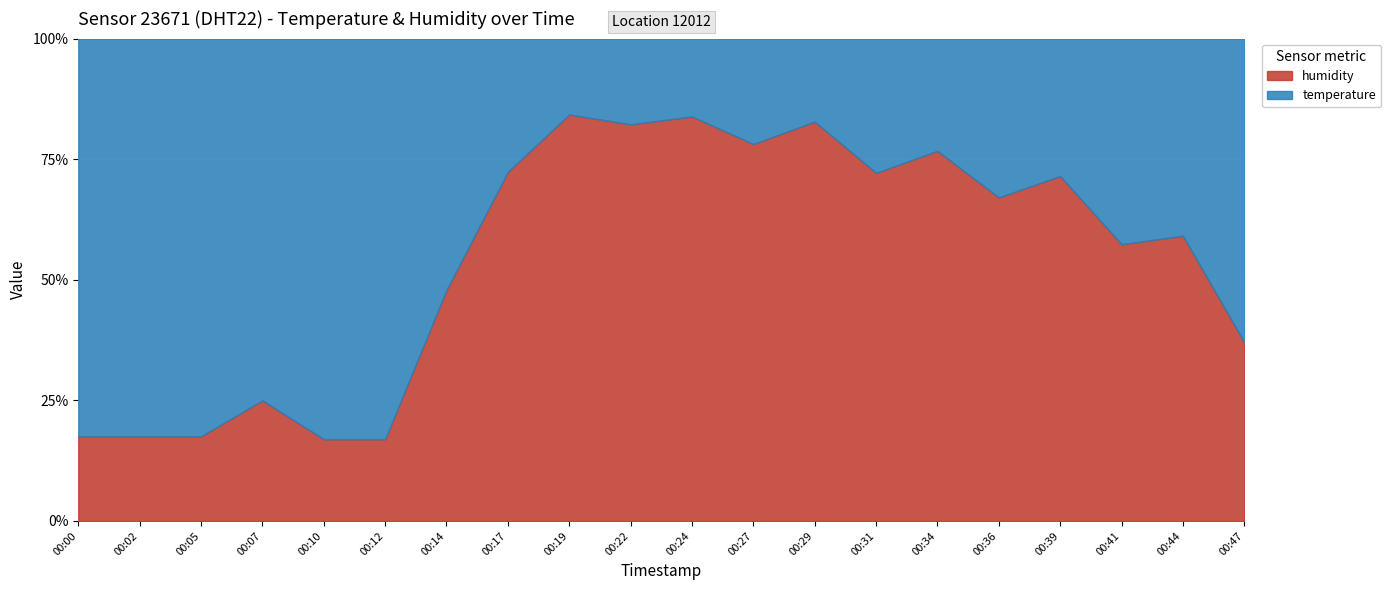

What is the difference between the temperature values at 00:41 and 00:02?

0.8